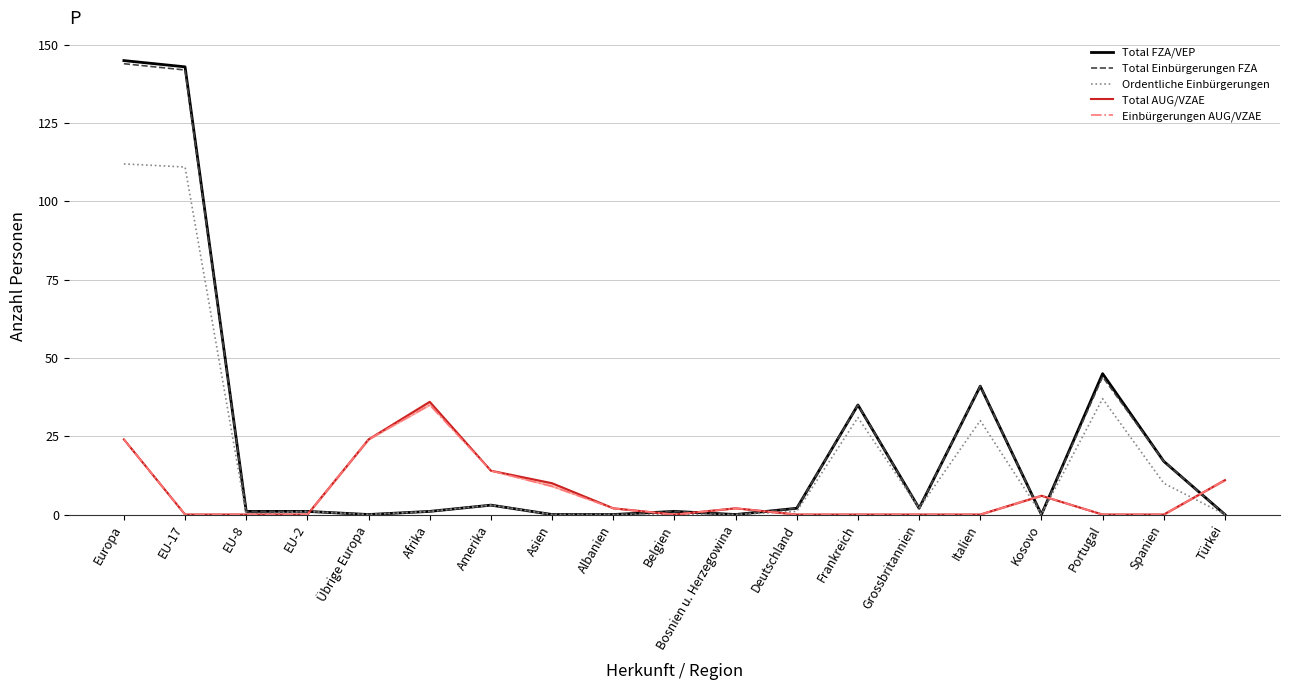

List the labels in order of Einbürgerungen AUG/VZAE value, smallest first.

EU-17, EU-8, EU-2, Belgien, Deutschland, Frankreich, Grossbritannien, Italien, Portugal, Spanien, Albanien, Bosnien u. Herzegowina, Kosovo, Asien, Türkei, Amerika, Europa, Übrige Europa, Afrika